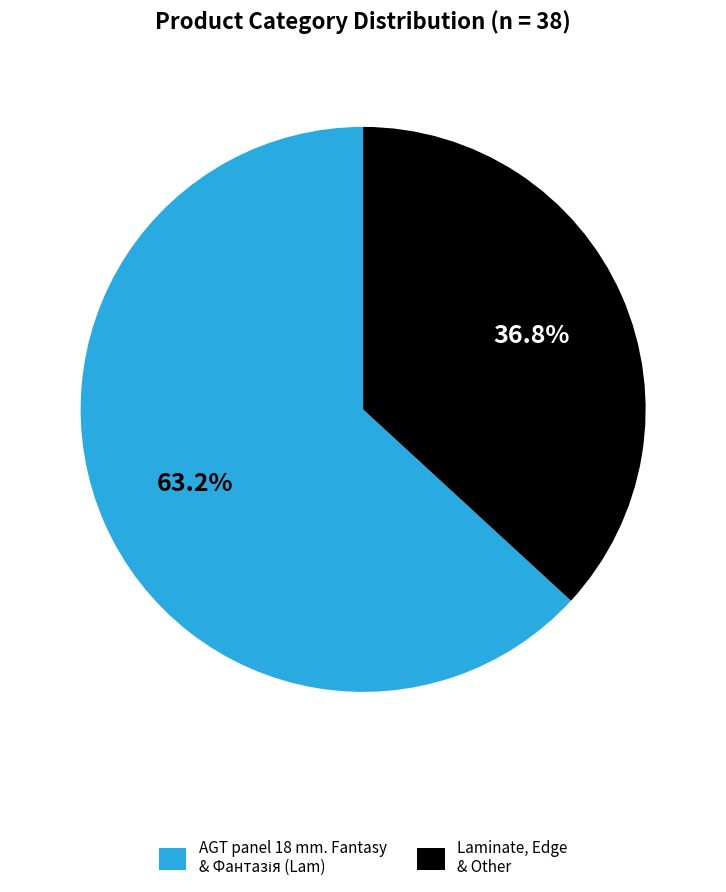

To the nearest percent, what is the average slice percentage?

50%